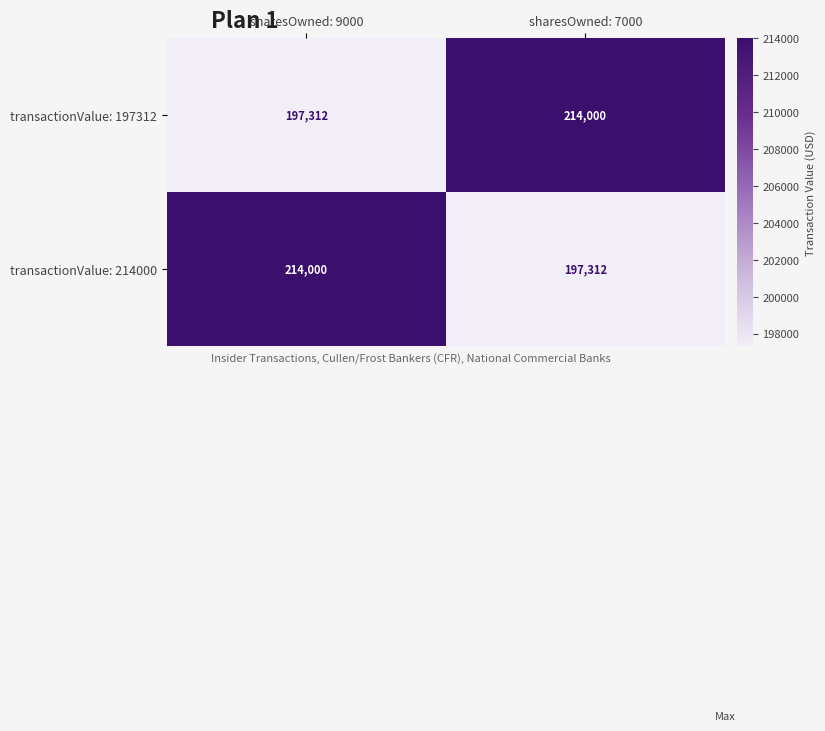

What value does the transactionValue: 214000 series have at sharesOwned: 7000, to the nearest 100?

197300